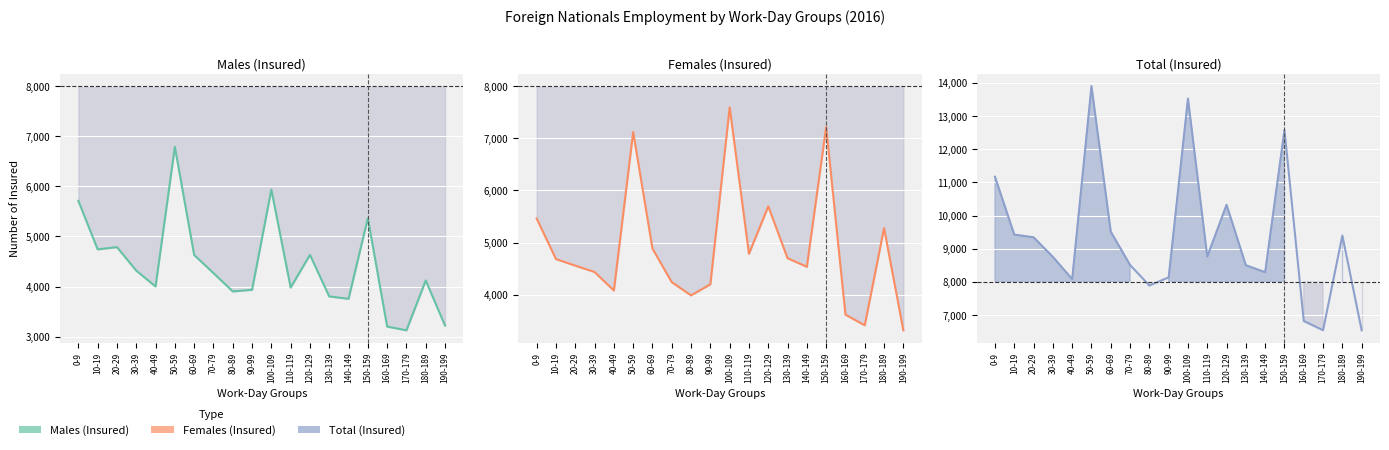

Rank the series at 160-169 from lowest to highest value.

Males (Insured), Females (Insured), Total (Insured)